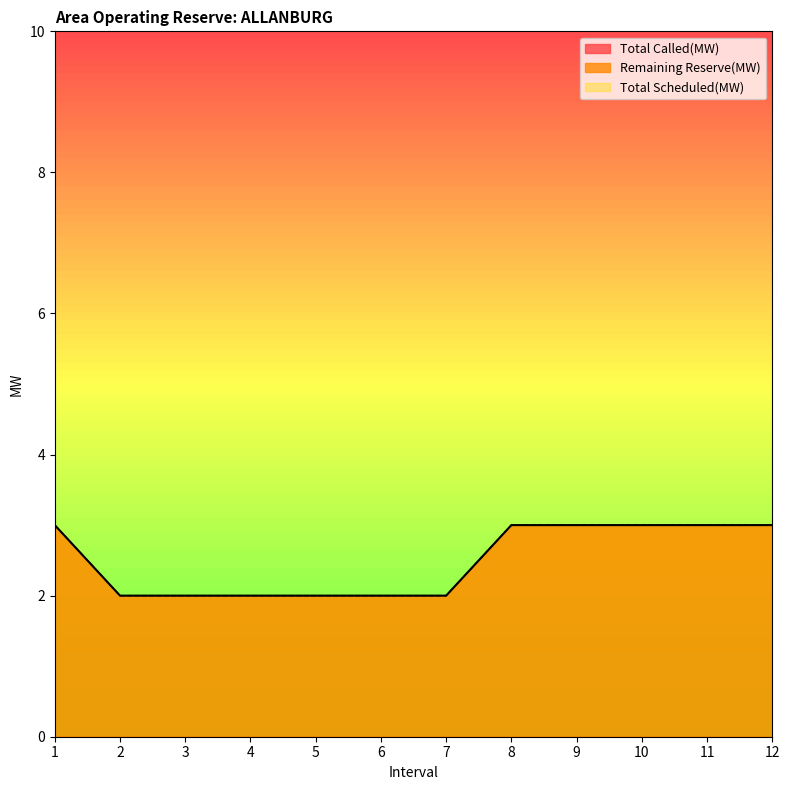

Which series has the largest total across all categories?

Total Scheduled(MW)